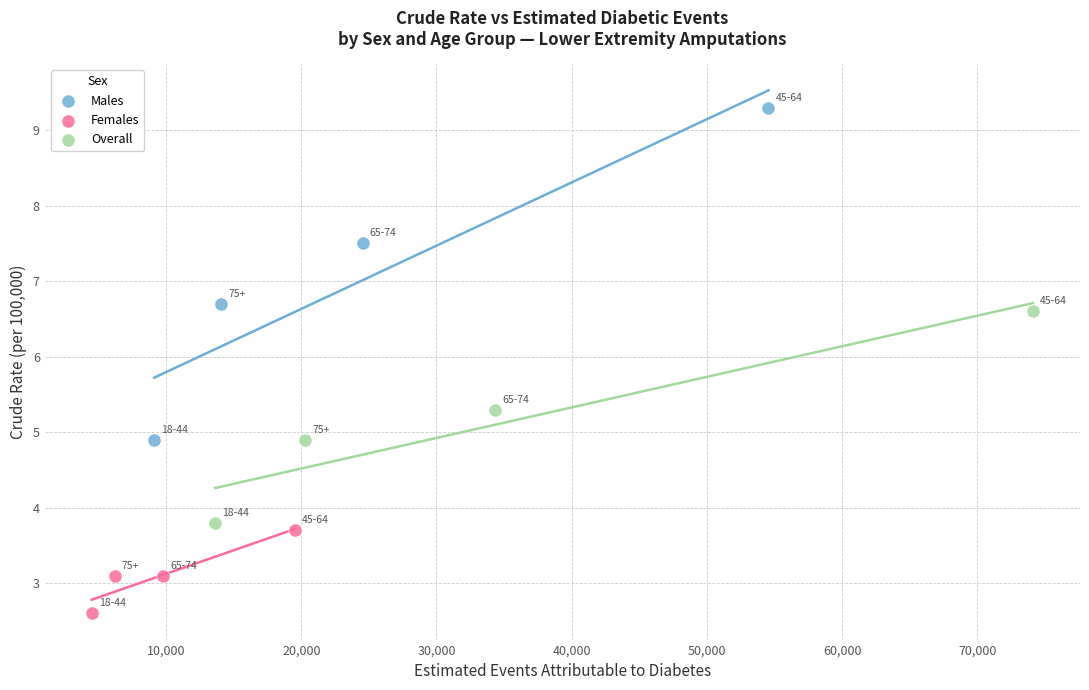

Which series contains the lowest Y value?

Females